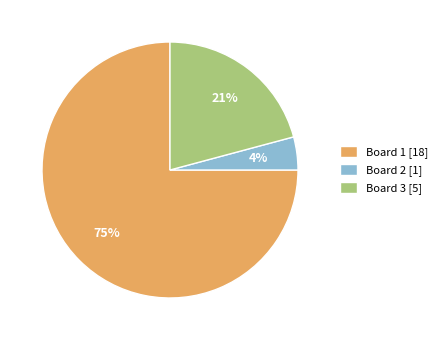

Which category has the smallest portion of the pie?

Board 2